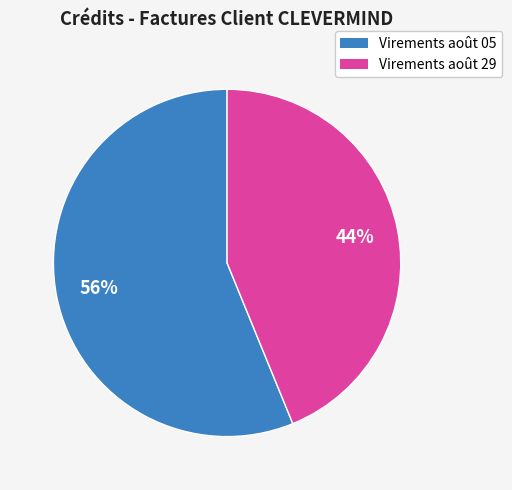

Is there any slice that represents more than half of the pie?

Yes